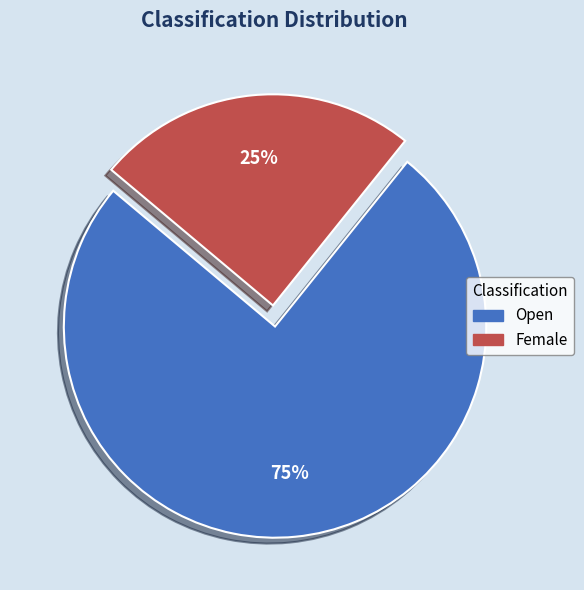

Is the sum of Open and Female greater than half?

Yes